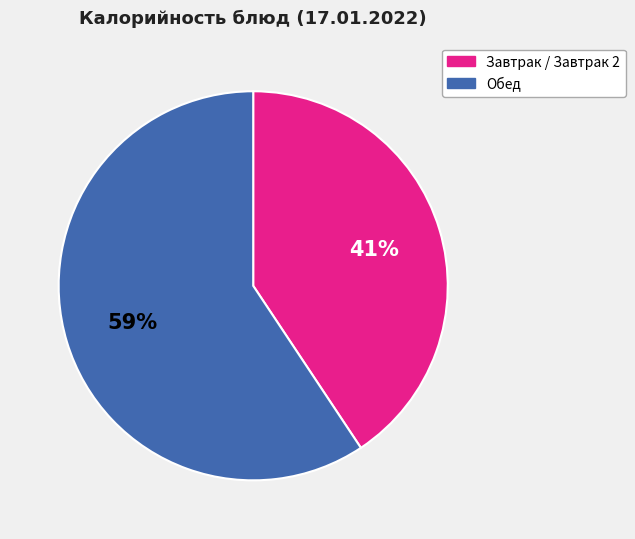

Is there any slice that represents more than half of the pie?

Yes